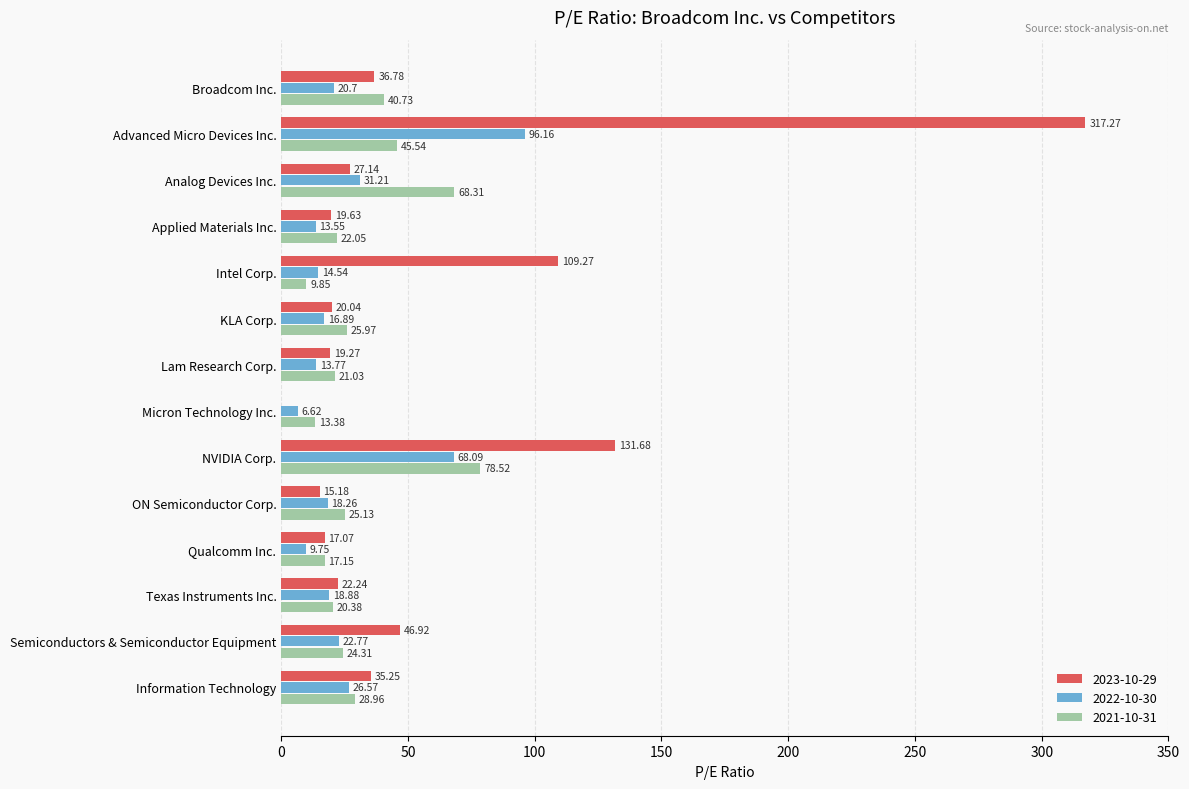

Which series has the largest total across all categories?

2023-10-29